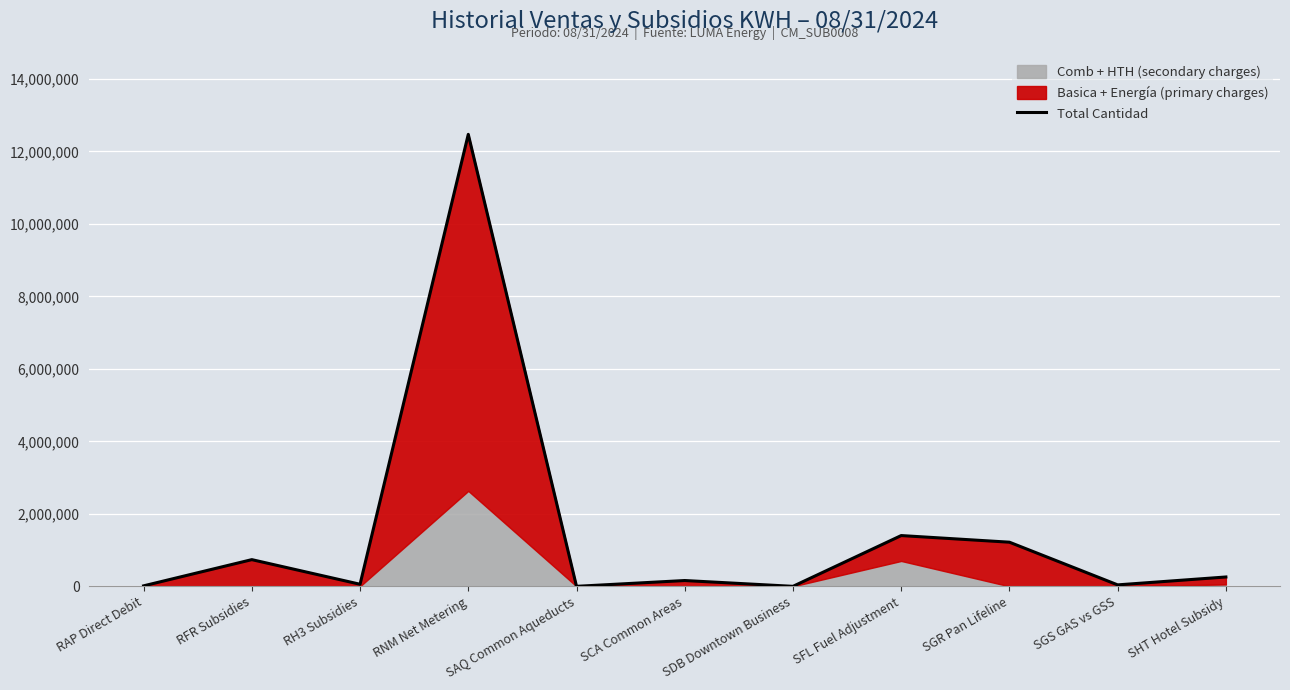

List the labels in order of value, smallest first.

SDB Downtown Business, SAQ Common Aqueducts, RAP Direct Debit, SGS GAS vs GSS, RH3 Subsidies, SCA Common Areas, SHT Hotel Subsidy, RFR Subsidies, SGR Pan Lifeline, SFL Fuel Adjustment, RNM Net Metering